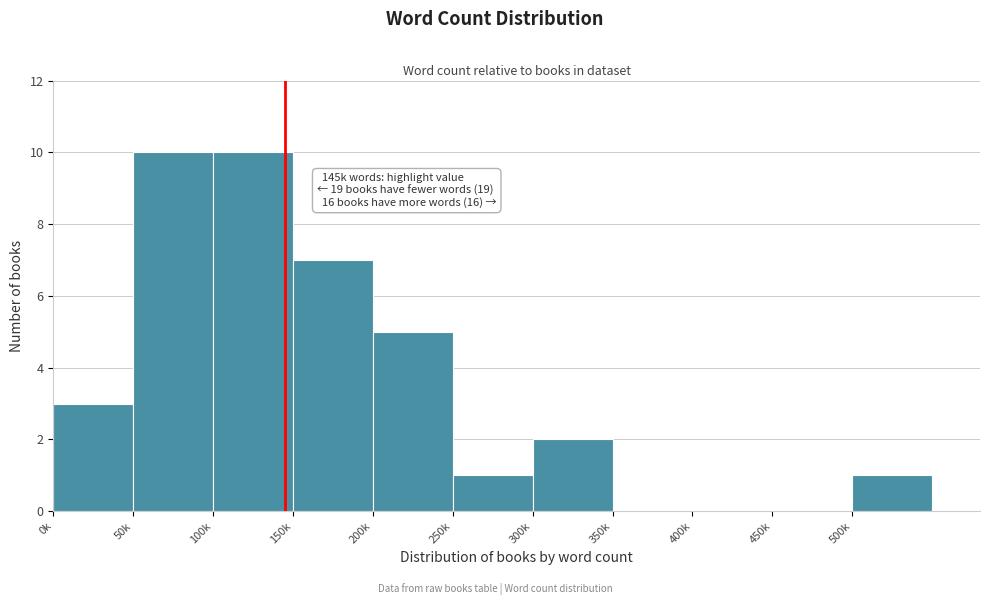

Reading left to right, what are all the values shown in this chart?

0k=3	50k=10	100k=10	150k=7	200k=5	250k=1	300k=2	350k=0	400k=0	450k=0	500k=1